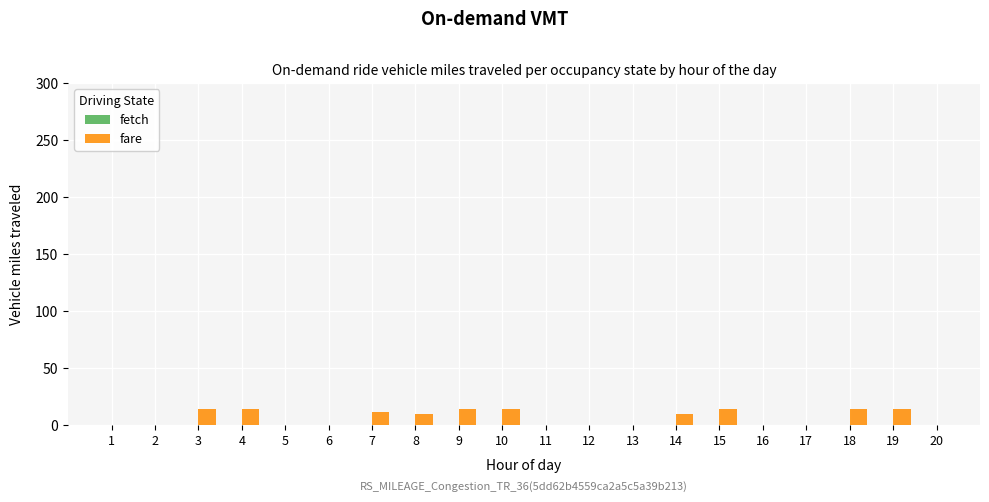

True or false: the data shows 0.0 at 16.

True